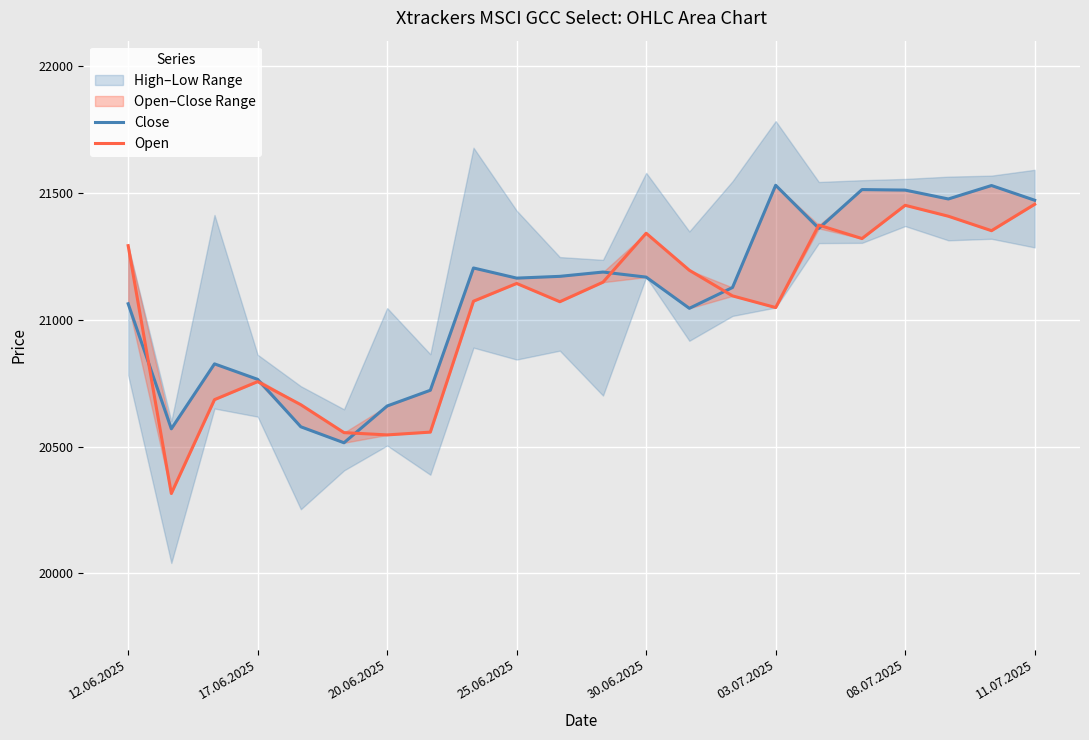

How many categories are shown in the chart?

22